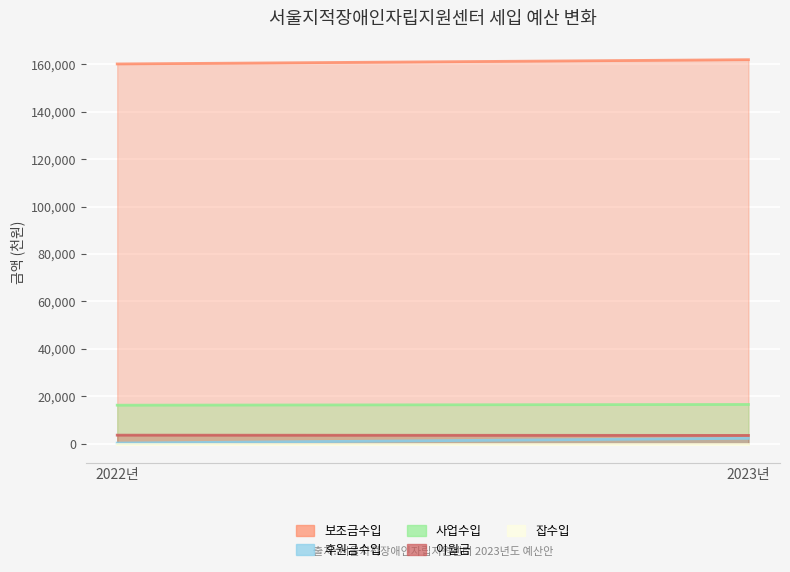

Which series has the largest total across all categories?

보조금수입